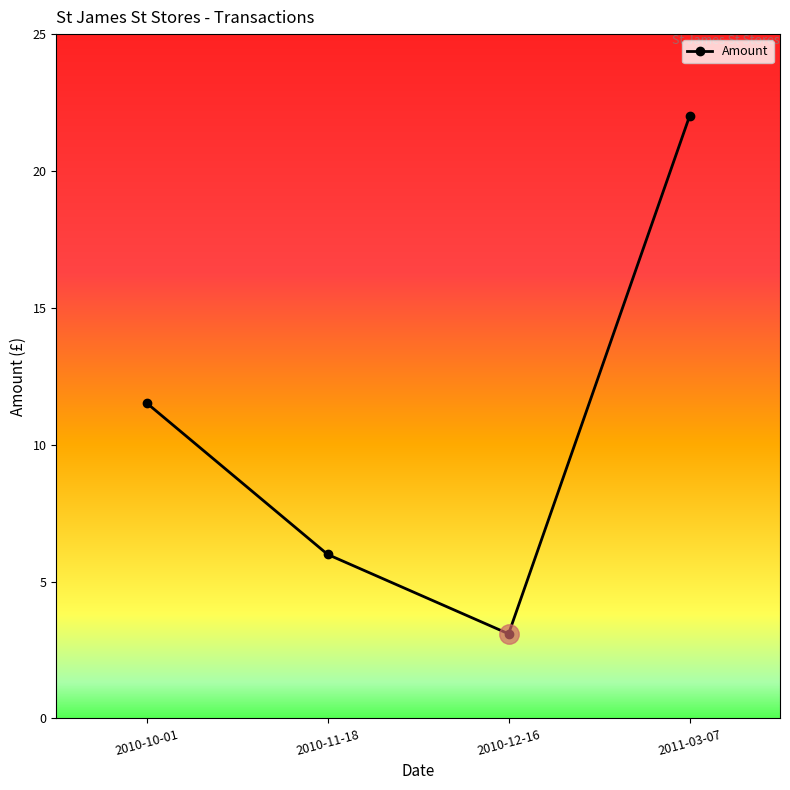

List the labels in order of value, largest first.

2011-03-07, 2010-10-01, 2010-11-18, 2010-12-16